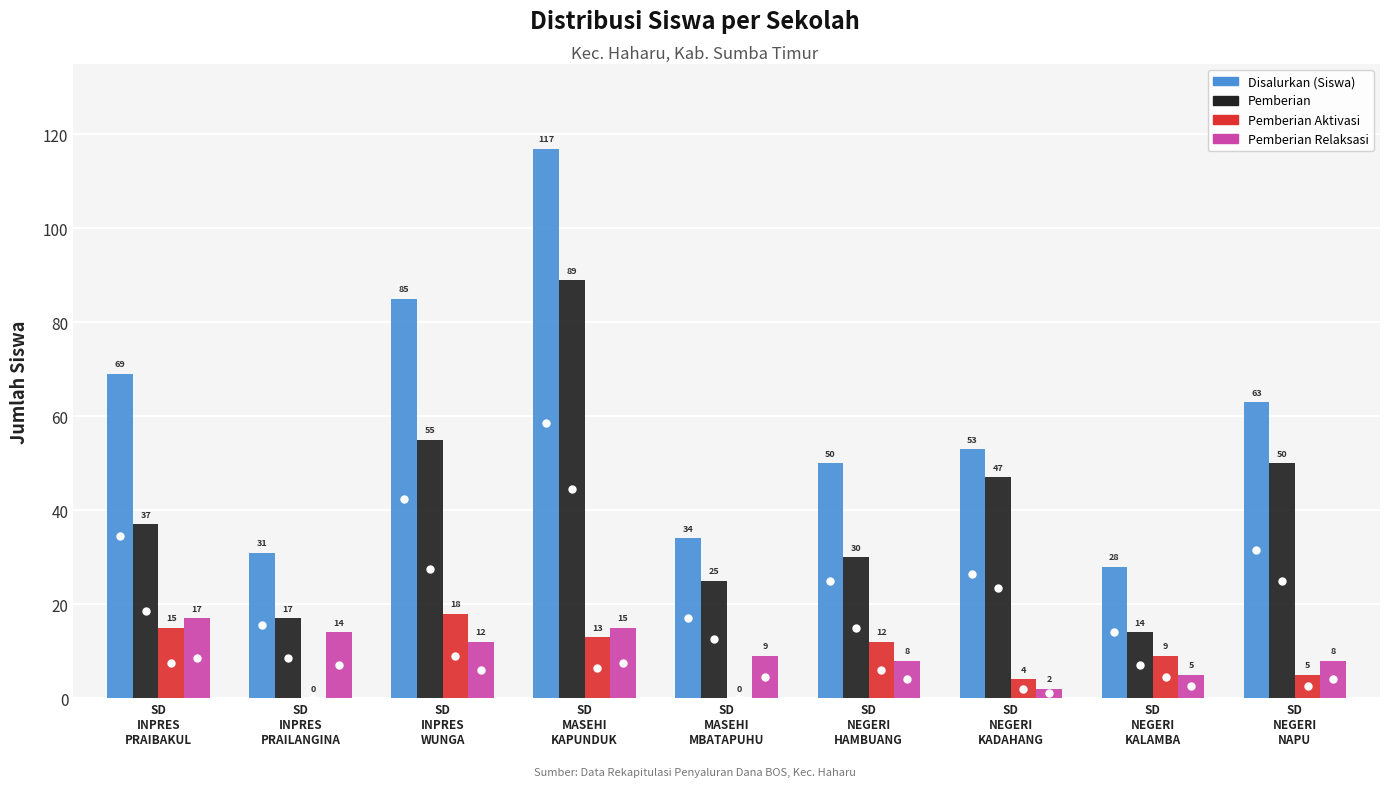

Is the value of Pemberian at SD
NEGERI
NAPU greater than the value of Pemberian Aktivasi at SD
NEGERI
KADAHANG?

Yes